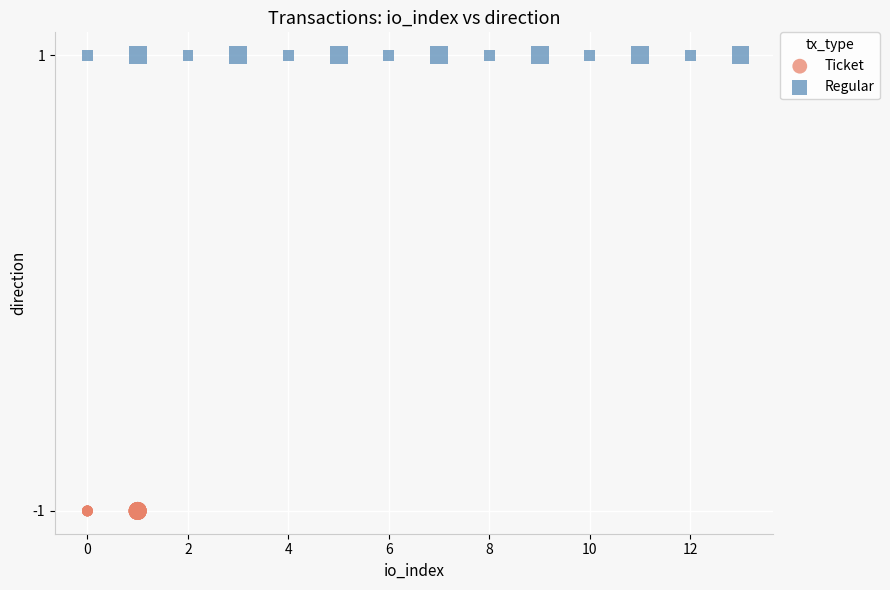

Which series reaches the maximum Y coordinate?

Regular